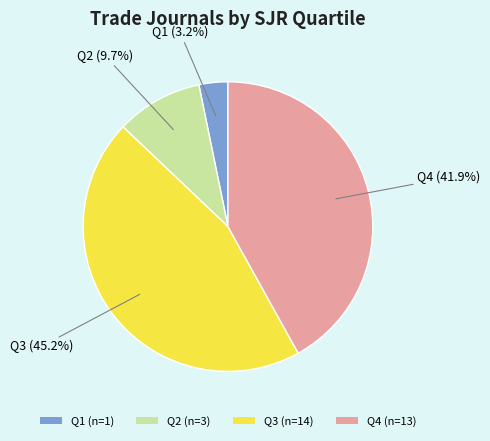

Is there a majority slice in this chart?

No